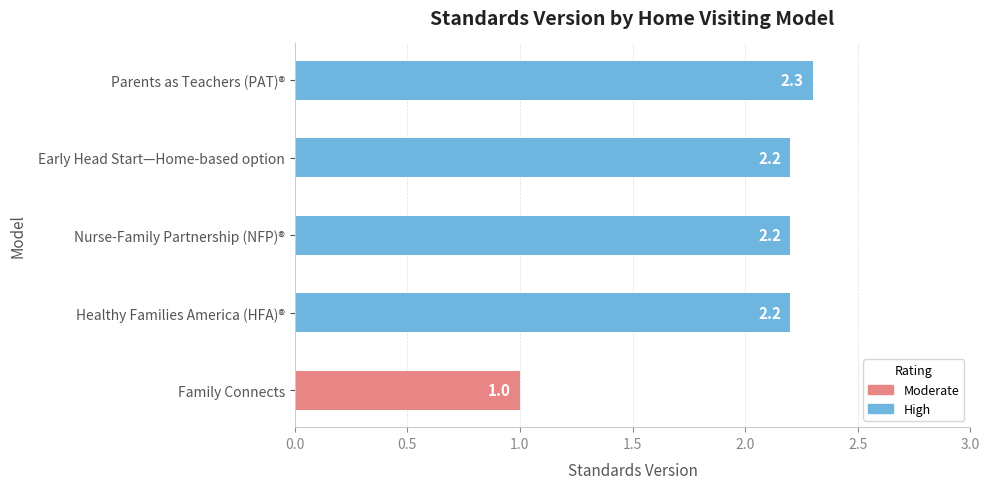

Reading left to right, extract all data points from this chart.

1.0	2.2	2.2	2.2	2.3